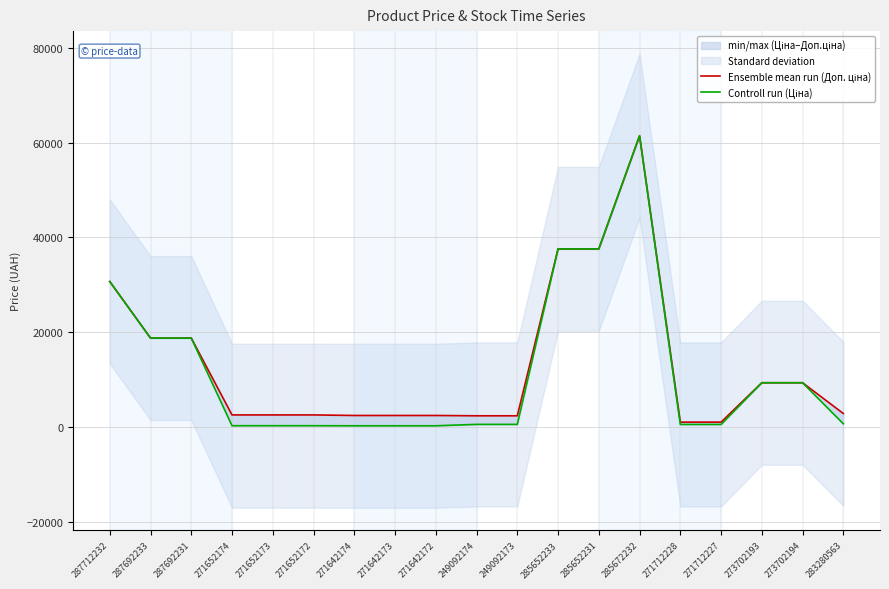

Where is Ensemble mean run (Доп. ціна) nearest to the value 31257?

287712232